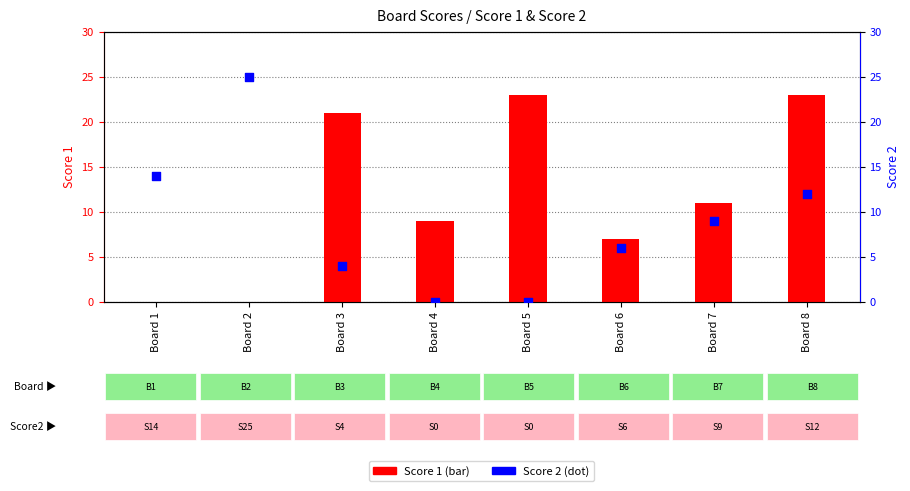

Which series contains the highest Y value?

Score 2